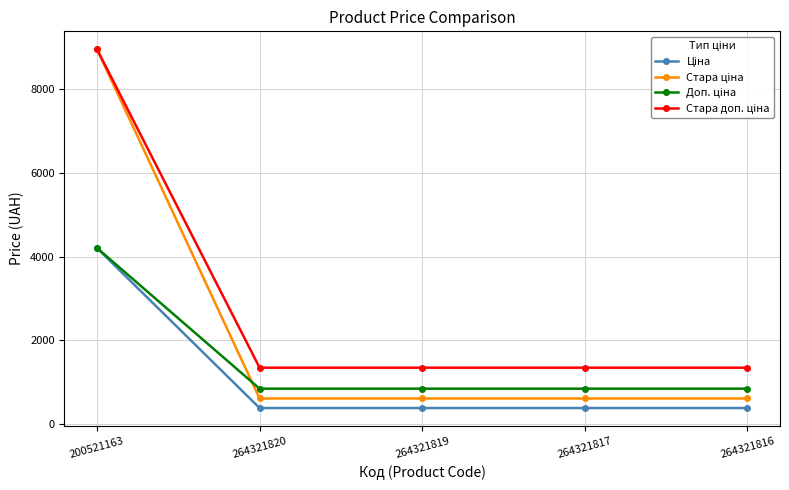

What is the label of the 1st point from the right?

264321816